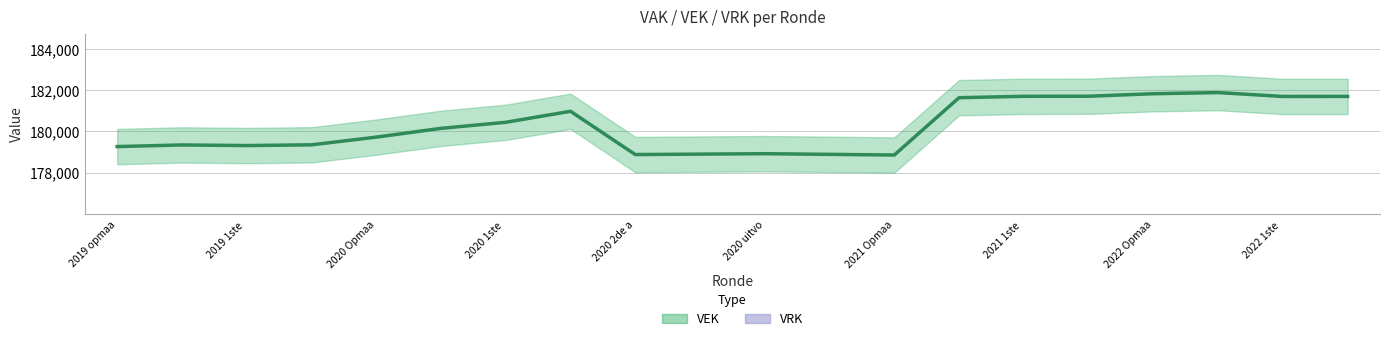

Rank the series by their average value, from lowest to highest.

VRK, VEK